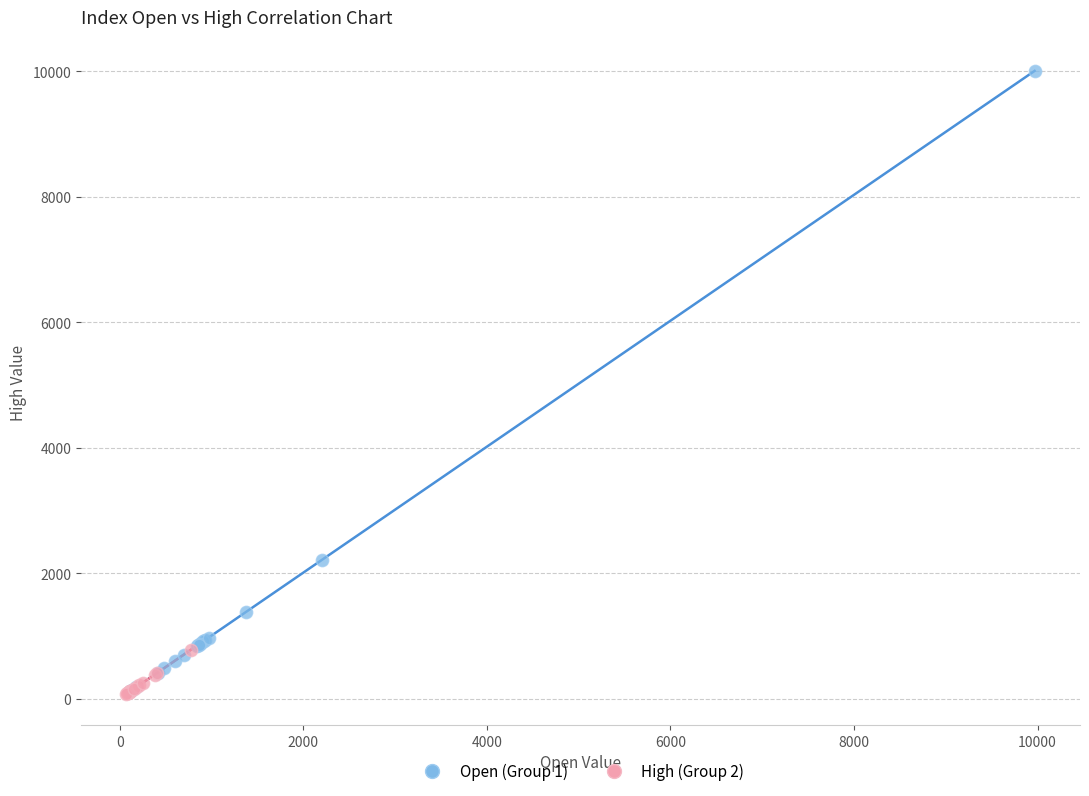

What are all the series names shown in the legend?

Open (Group 1), High (Group 2)